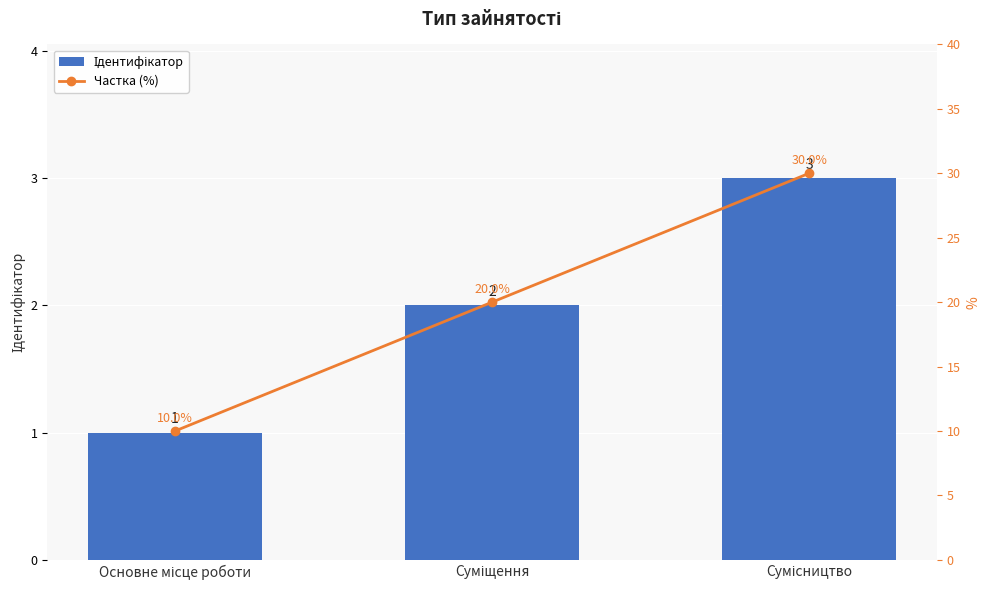

What position from the right is Суміщення?

2